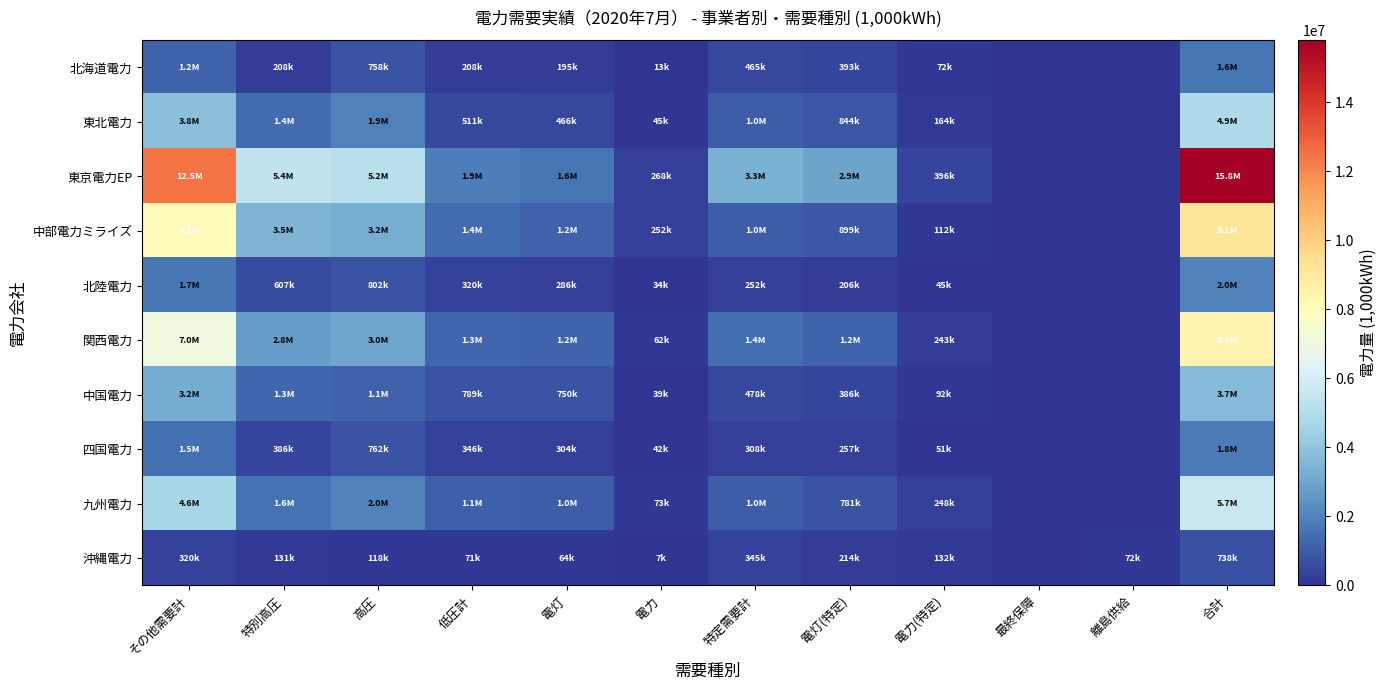

What is the total value across all series at 特別高圧?

17284807